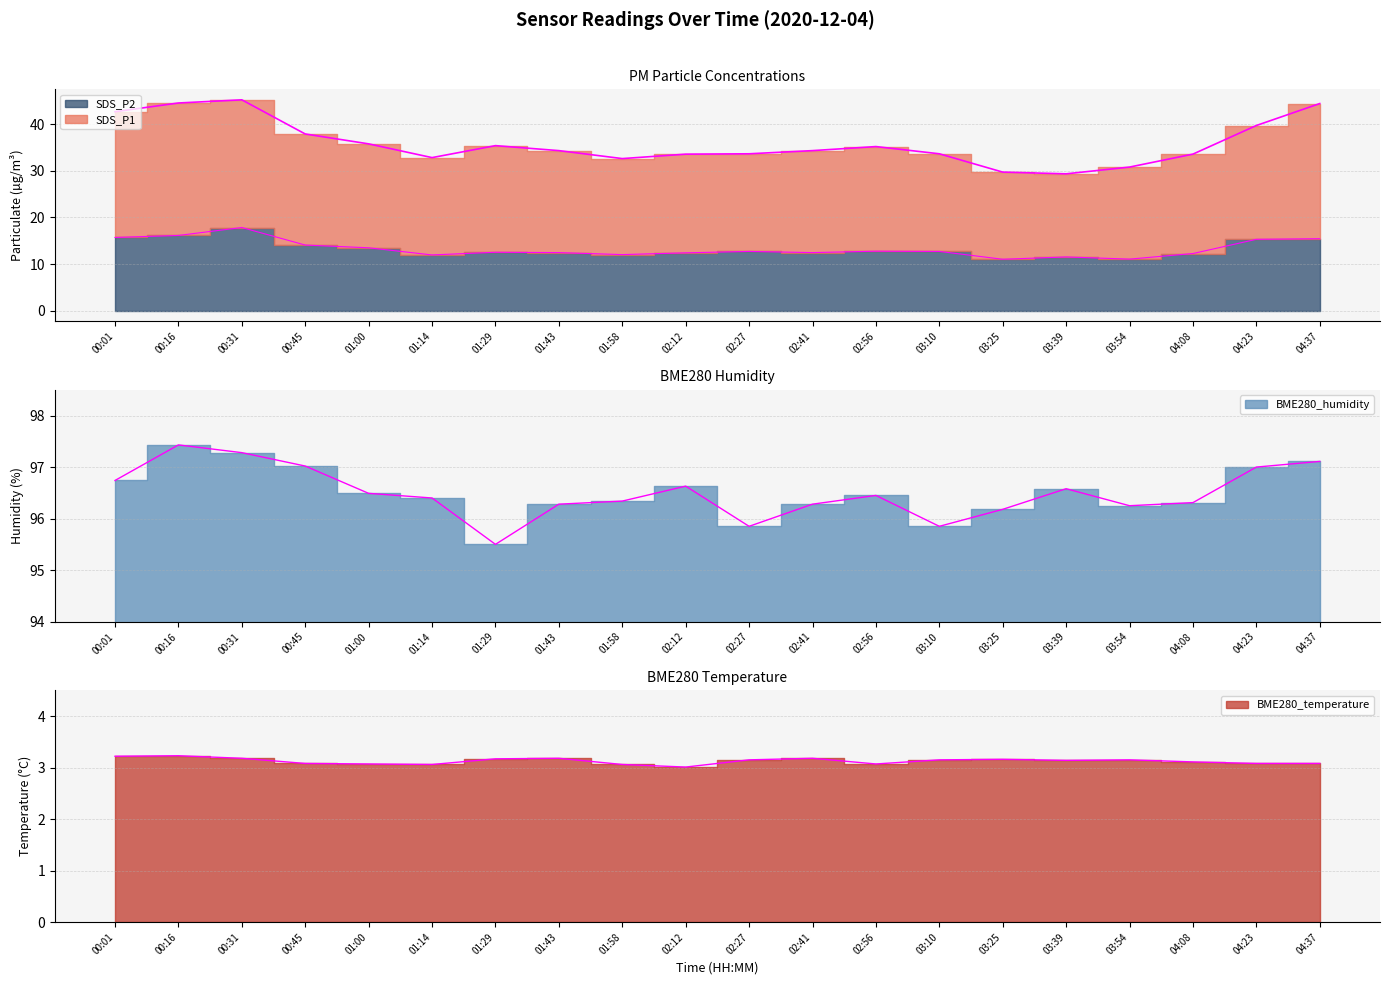

Reading right to left, what are all the values shown in this chart?

SDS_P1: 04:37=44.4	04:23=39.7	04:08=33.6	03:54=30.8	03:39=29.3	03:25=29.7	03:10=33.6	02:56=35.2	02:41=34.3	02:27=33.6	02:12=33.6	01:58=32.6	01:43=34.3	01:29=35.4	01:14=32.8	01:00=35.8	00:45=37.9	00:31=45.2	00:16=44.5	00:01=42.7
SDS_P2: 04:37=15.4	04:23=15.3	04:08=12.2	03:54=11.1	03:39=11.5	03:25=11.0	03:10=12.7	02:56=12.8	02:41=12.4	02:27=12.7	02:12=12.4	01:58=12.0	01:43=12.4	01:29=12.5	01:14=11.9	01:00=13.5	00:45=14.1	00:31=17.8	00:16=16.1	00:01=15.7
BME280_temperature: 04:37=3.1	04:23=3.1	04:08=3.1	03:54=3.1	03:39=3.1	03:25=3.2	03:10=3.1	02:56=3.1	02:41=3.2	02:27=3.1	02:12=3.0	01:58=3.1	01:43=3.2	01:29=3.2	01:14=3.1	01:00=3.1	00:45=3.1	00:31=3.2	00:16=3.2	00:01=3.2
BME280_humidity: 04:37=97.1	04:23=97.0	04:08=96.3	03:54=96.2	03:39=96.6	03:25=96.2	03:10=95.8	02:56=96.5	02:41=96.3	02:27=95.8	02:12=96.6	01:58=96.3	01:43=96.3	01:29=95.5	01:14=96.4	01:00=96.5	00:45=97.0	00:31=97.3	00:16=97.4	00:01=96.7